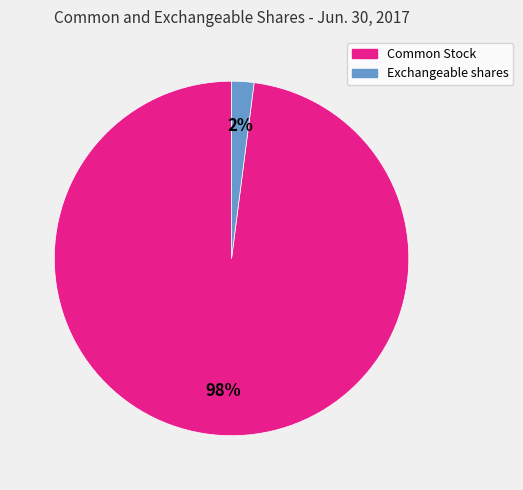

Is there a majority slice in this chart?

Yes